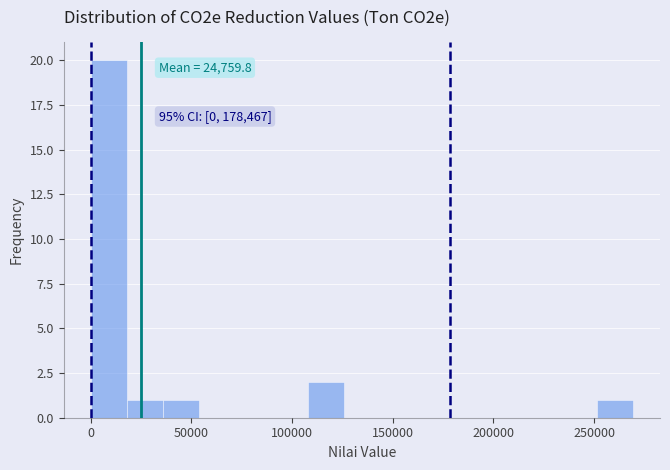

Around what value on the x-axis is the tallest bar? Give the approximate position of its centre, as read against the axis.

10000